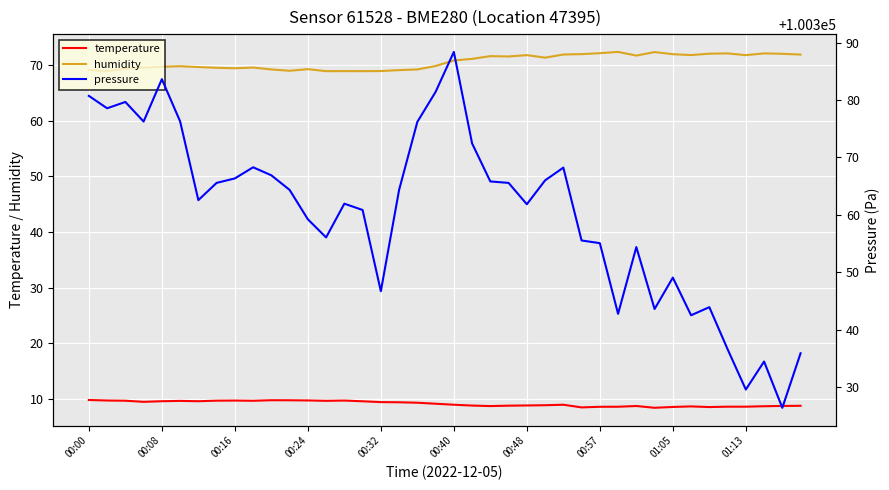

True or false: humidity has more than 2 interior local peaks.

True